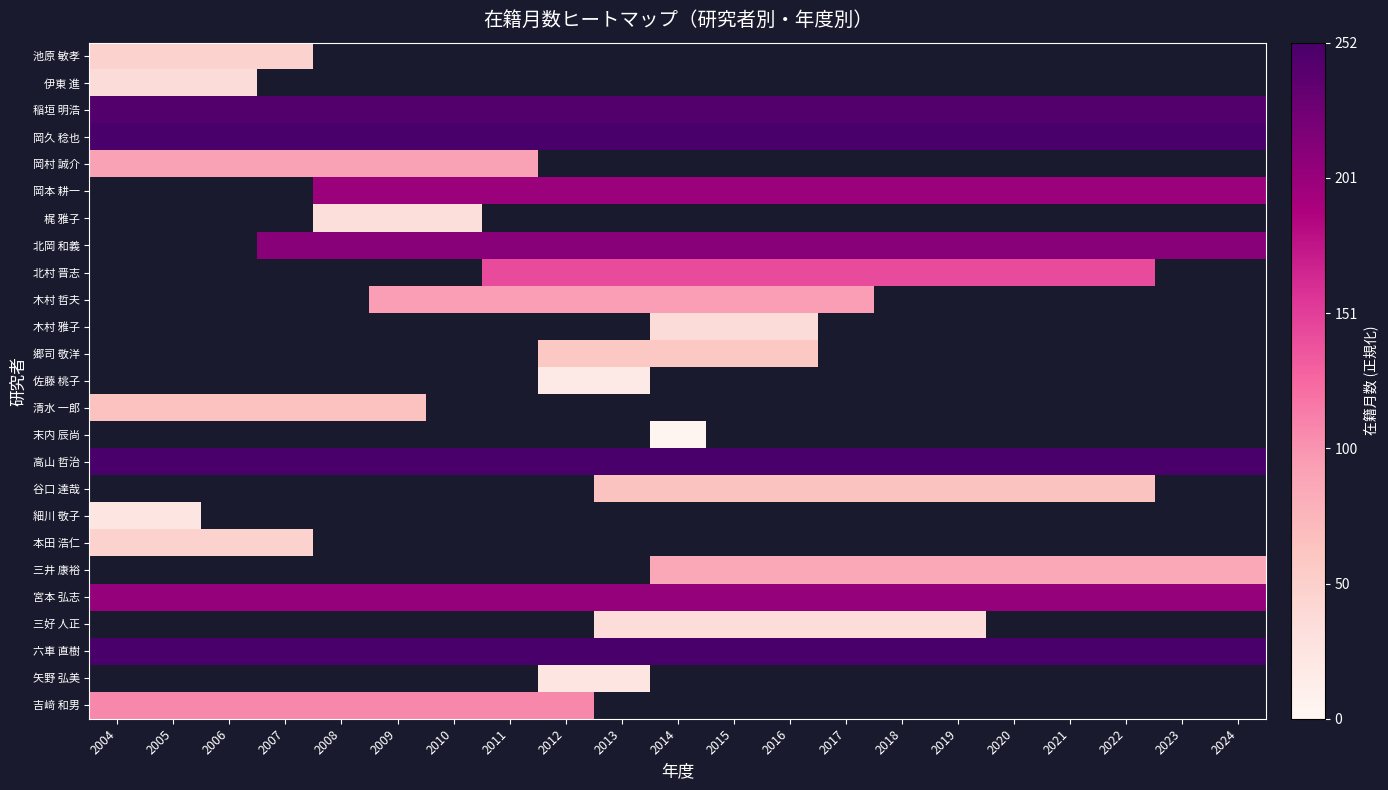

The value of 北村 晋志 at 2011 is 0.3. True or false?

False